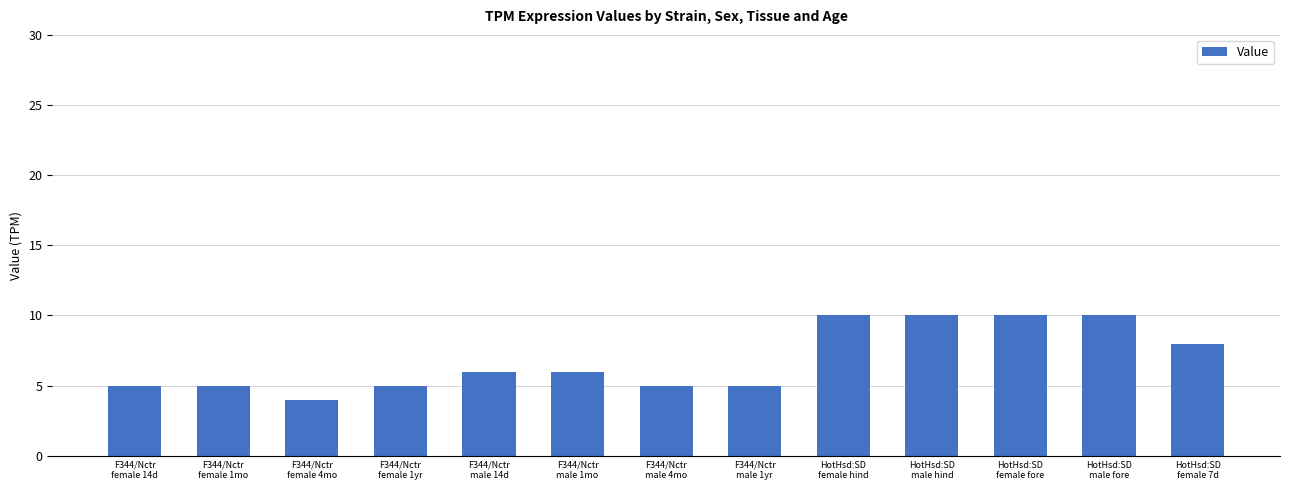

What is the change in value from F344/Nctr
female 4mo to F344/Nctr
female 1yr?

+1